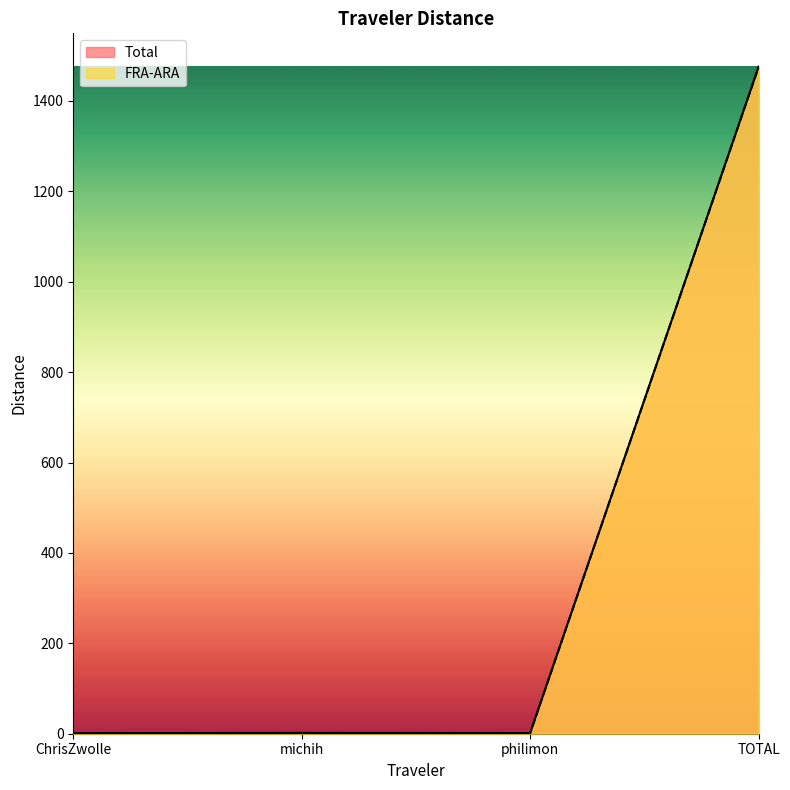

At which label does Total reach its minimum?

ChrisZwolle